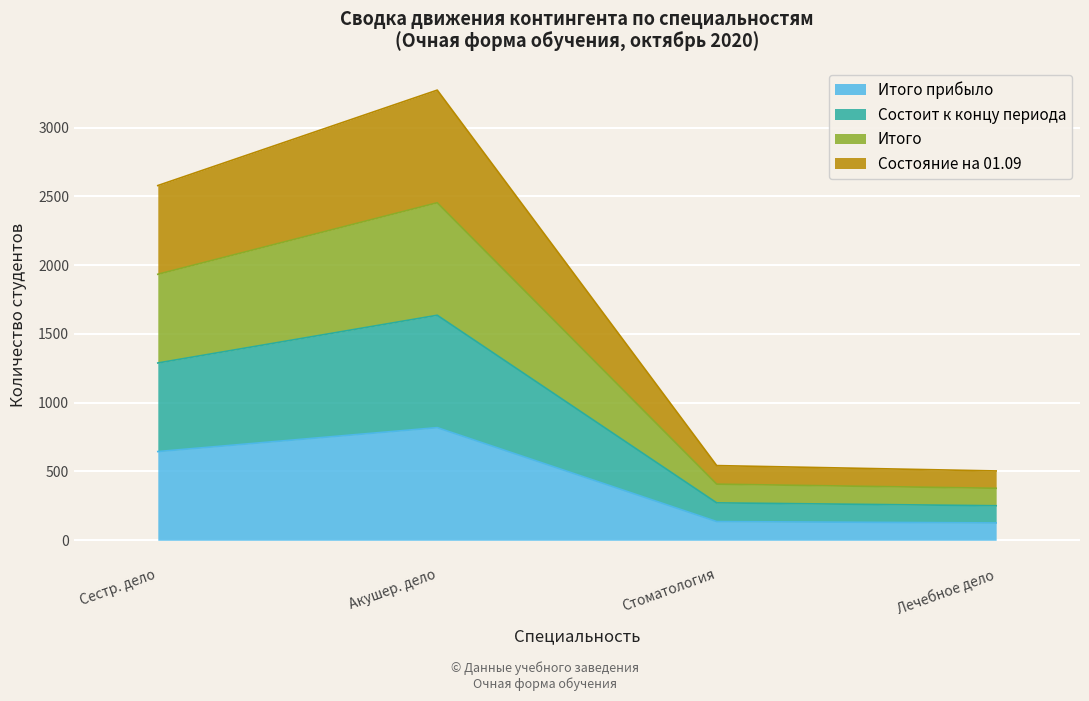

At which category is the sum across all series the highest?

Акушер. дело